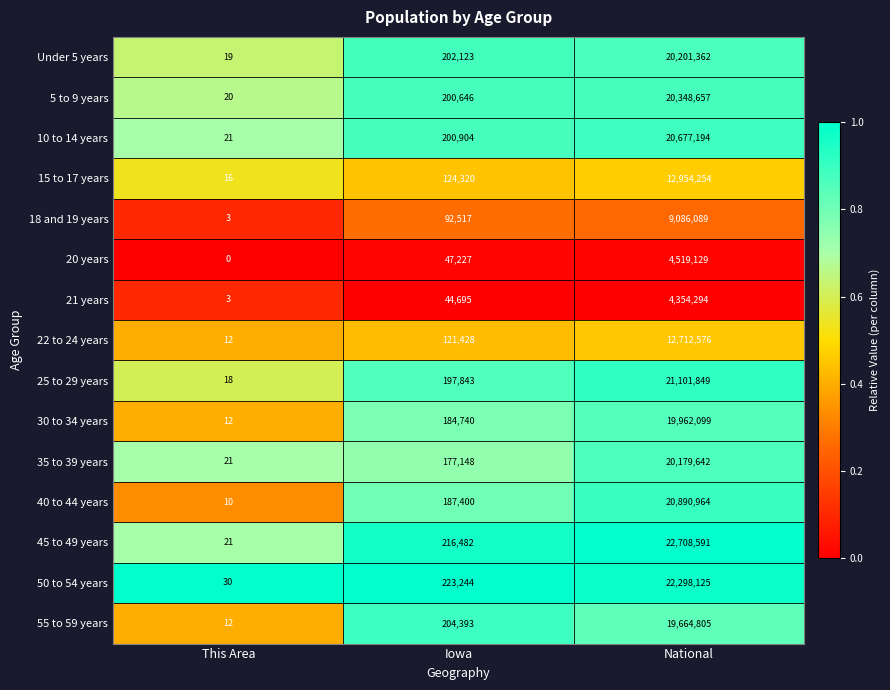

Is it true that Under 5 years equals 25 at This Area?

False